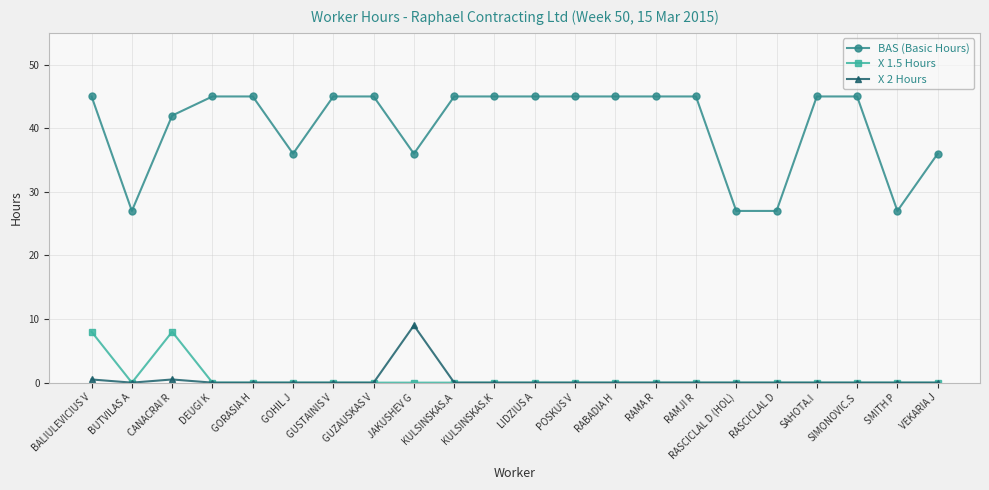

Reading left to right, transcribe all the data shown in this chart.

BAS (Basic Hours): 45.0	27.0	42.0	45.0	45.0	36.0	45.0	45.0	36.0	45.0	45.0	45.0	45.0	45.0	45.0	45.0	27.0	27.0	45.0	45.0	27.0	36.0
X 1.5 Hours: 8.0	0.0	8.0	0.0	0.0	0.0	0.0	0.0	0.0	0.0	0.0	0.0	0.0	0.0	0.0	0.0	0.0	0.0	0.0	0.0	0.0	0.0
X 2 Hours: 0.5	0.0	0.5	0.0	0.0	0.0	0.0	0.0	9.0	0.0	0.0	0.0	0.0	0.0	0.0	0.0	0.0	0.0	0.0	0.0	0.0	0.0